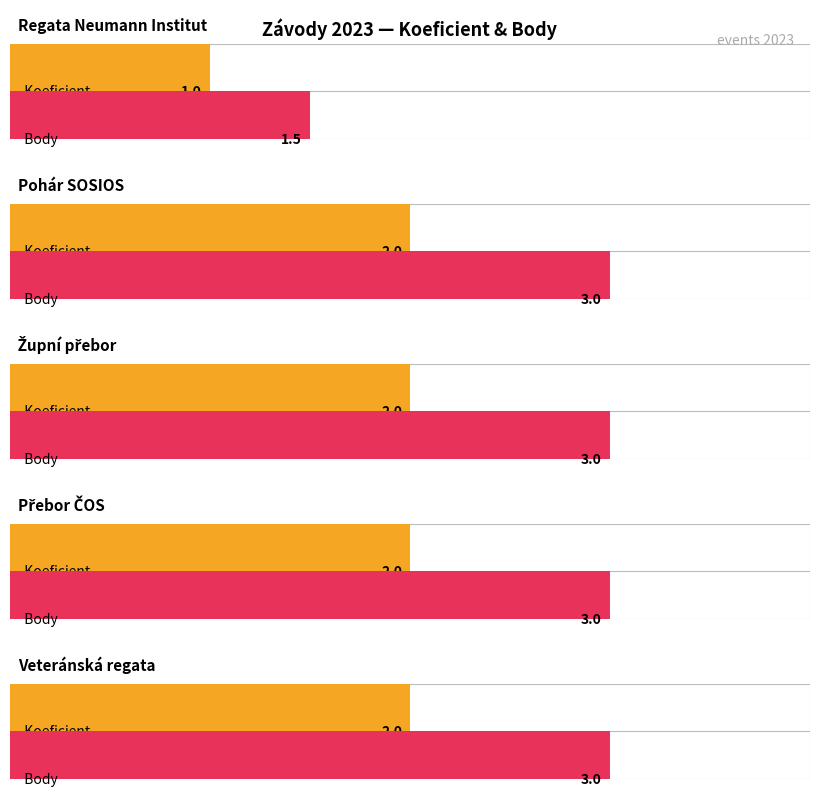

Is the value of Body at Veteránská regata greater than the value of Koeficient at Regata Neumann Institut?

Yes